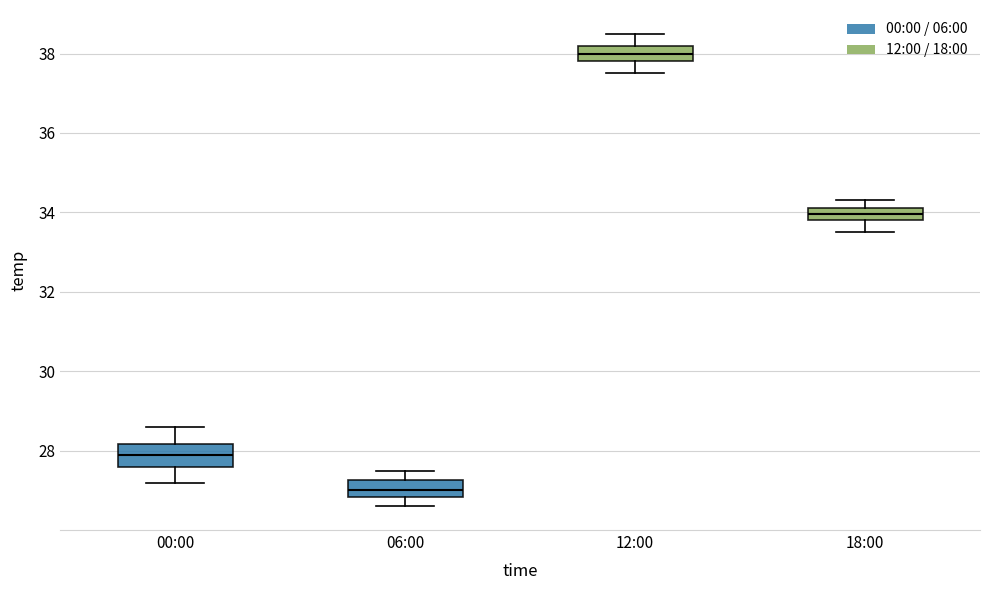

Where is the upper edge of the box for 00:00 on the y-axis? The values are not printed on the chart, so give them approximately, as read against the axis.

28.2